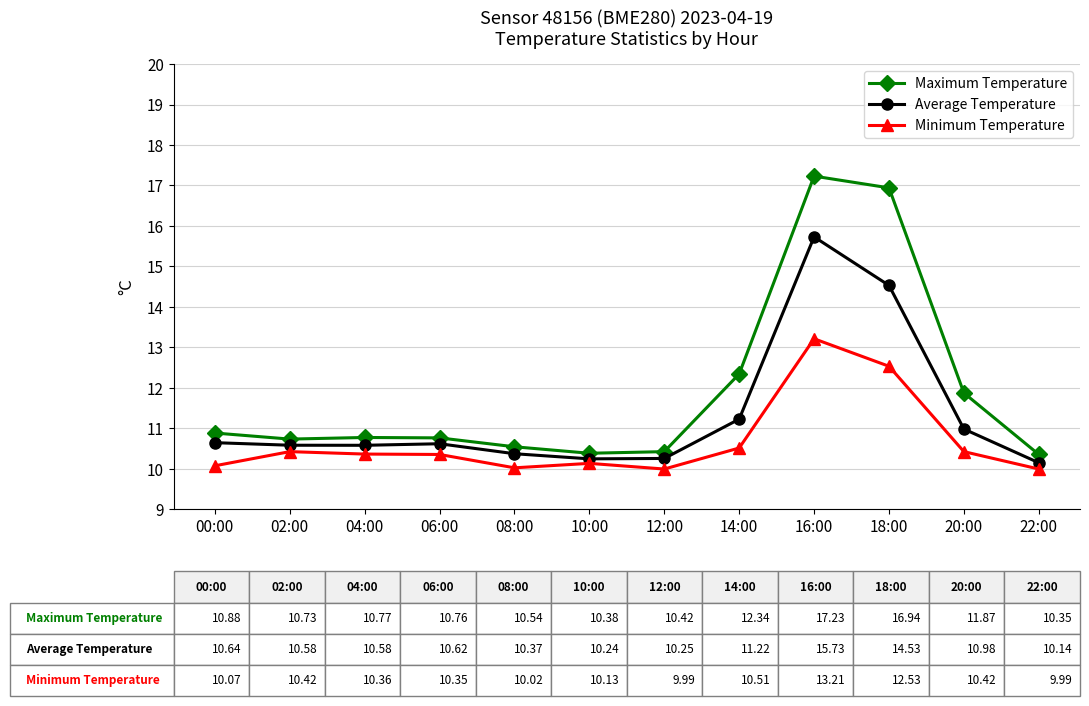

What is the approximate value of Minimum Temperature at 02:00?

10.4